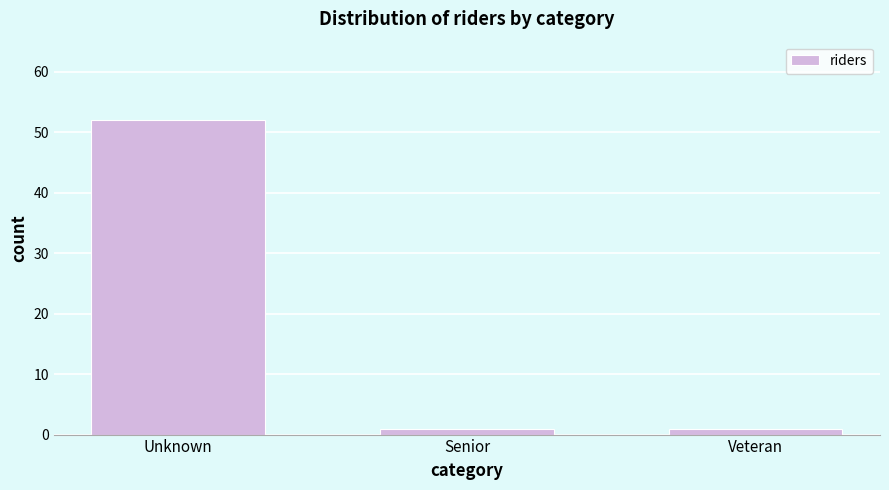

Reading right to left, list all the values displayed in this chart.

1	1	52